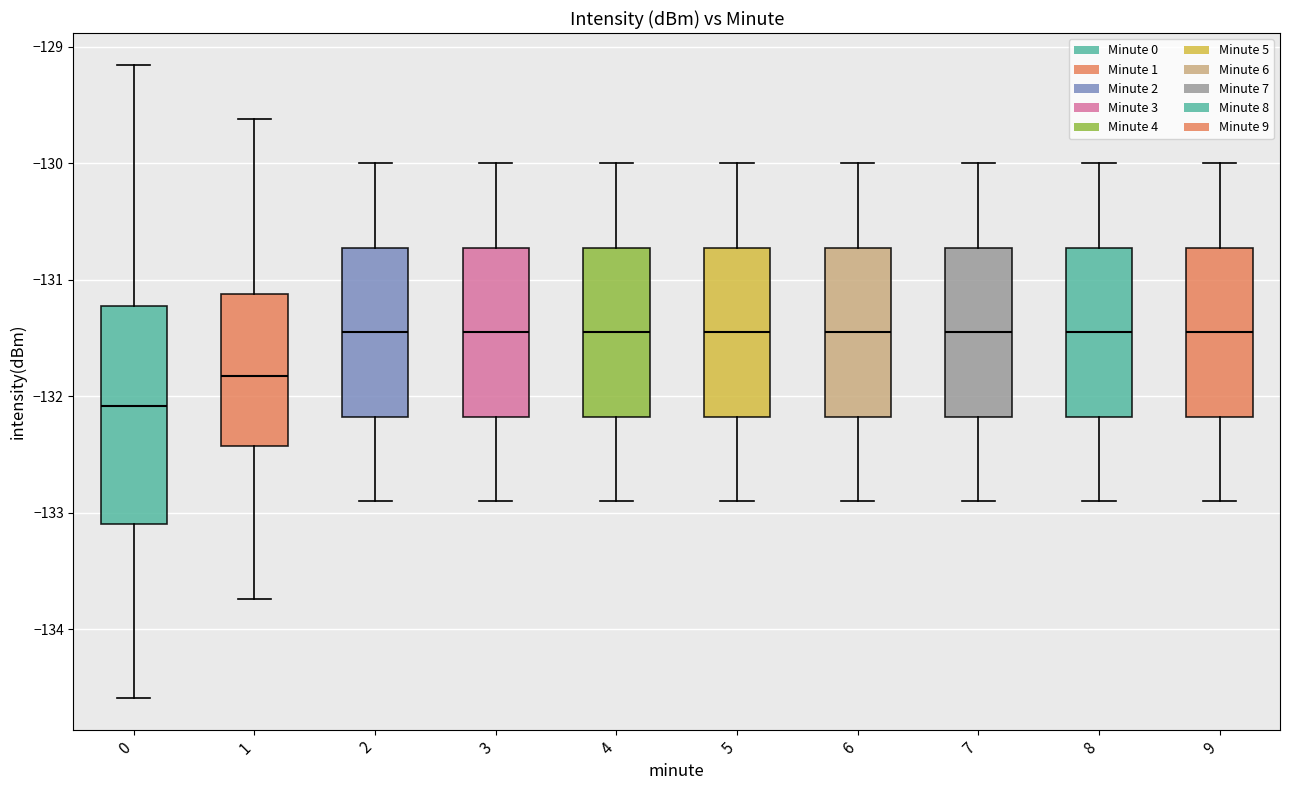

Reading left to right, transcribe this box plot: for each box, give where its median line is, the range the box spans, and where its two whiskers end, as read against the y-axis. The values are not printed on the chart, so give them approximately, as read against the axis.

0: median -132.1, box -133.1 to -131.2, whiskers -134.6 to -129.2
1: median -131.8, box -132.4 to -131.1, whiskers -133.7 to -129.6
2: median -131.4, box -132.2 to -130.7, whiskers -132.9 to -130.0
3: median -131.4, box -132.2 to -130.7, whiskers -132.9 to -130.0
4: median -131.4, box -132.2 to -130.7, whiskers -132.9 to -130.0
5: median -131.4, box -132.2 to -130.7, whiskers -132.9 to -130.0
6: median -131.4, box -132.2 to -130.7, whiskers -132.9 to -130.0
7: median -131.4, box -132.2 to -130.7, whiskers -132.9 to -130.0
8: median -131.4, box -132.2 to -130.7, whiskers -132.9 to -130.0
9: median -131.4, box -132.2 to -130.7, whiskers -132.9 to -130.0